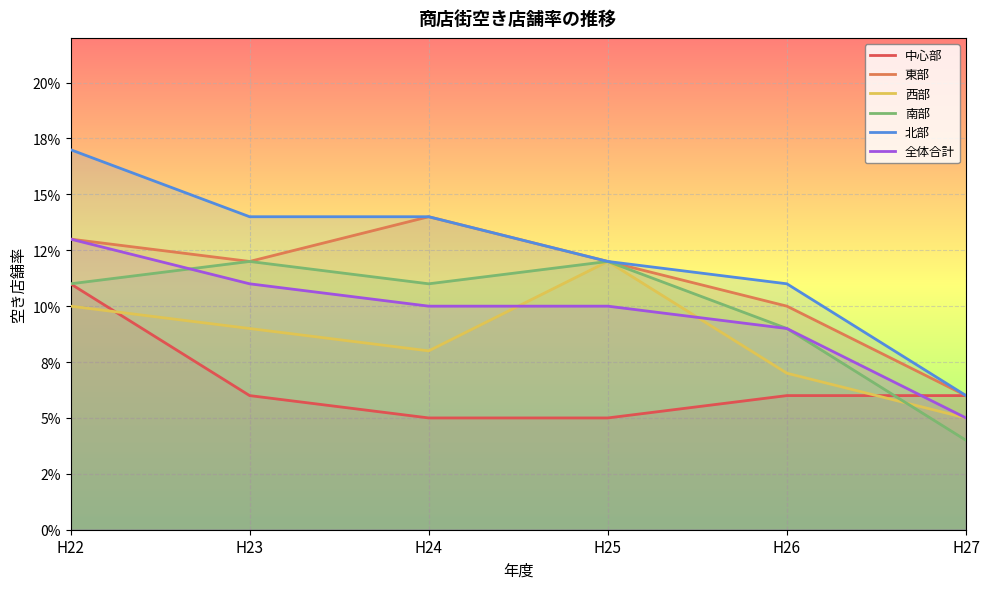

How many intersections are there between 南部 and 全体合計?

1